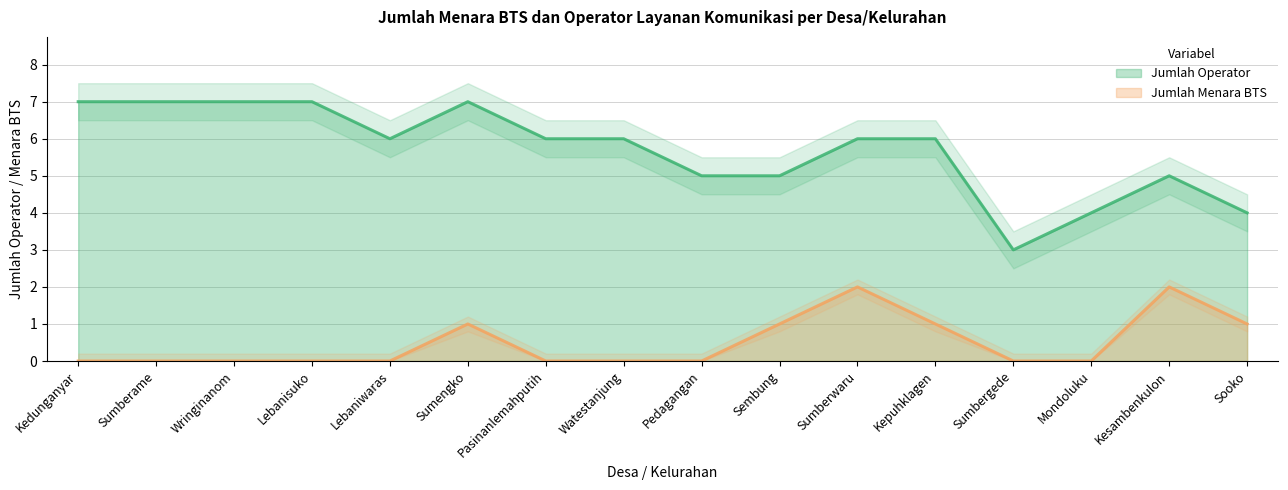

Reading right to left, transcribe all the data shown in this chart.

Jumlah Operator: 4	5	4	3	6	6	5	5	6	6	7	6	7	7	7	7
Jumlah Menara BTS: 1	2	0	0	1	2	1	0	0	0	1	0	0	0	0	0